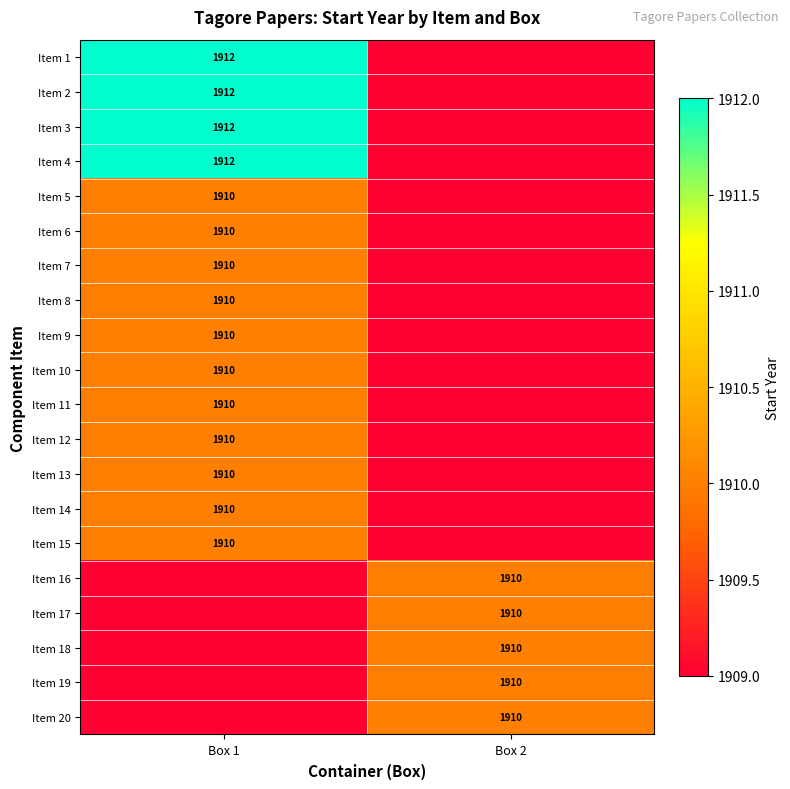

What is the minimum value shown in the chart?

1909